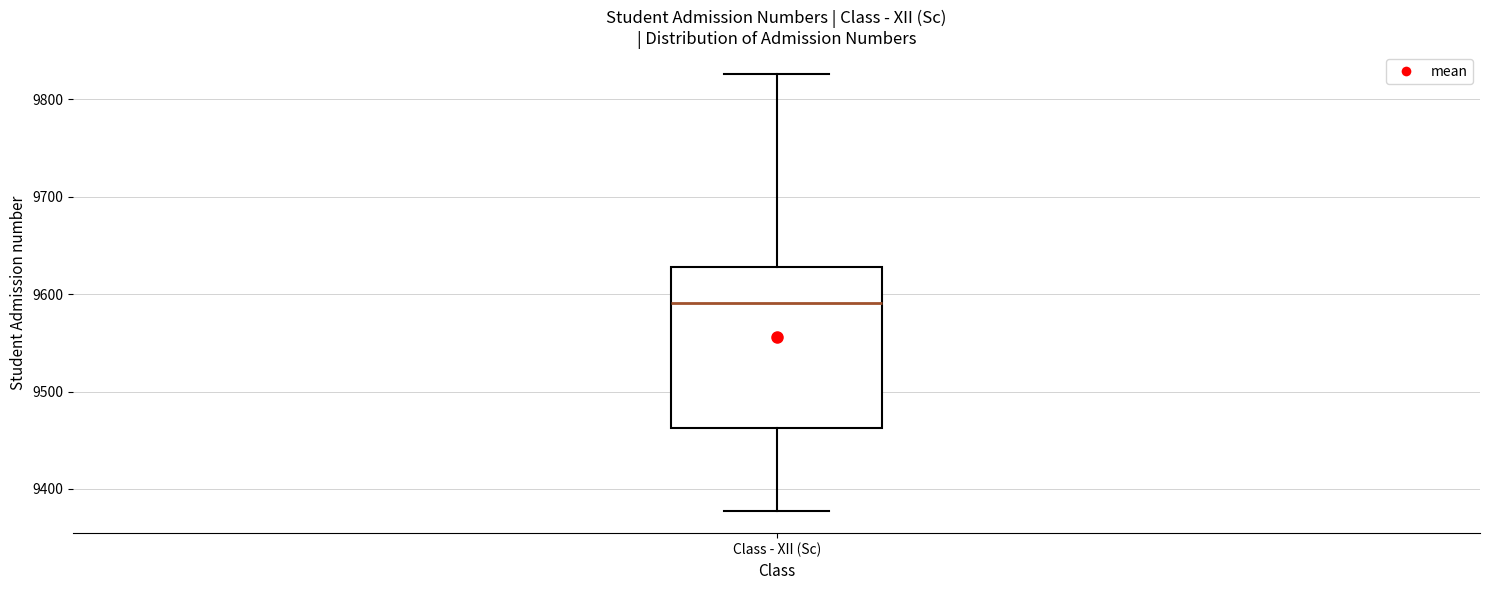

Where does the lower whisker of the box for Class - XII (Sc) end on the y-axis? The values are not printed on the chart, so give them approximately, as read against the axis.

9380